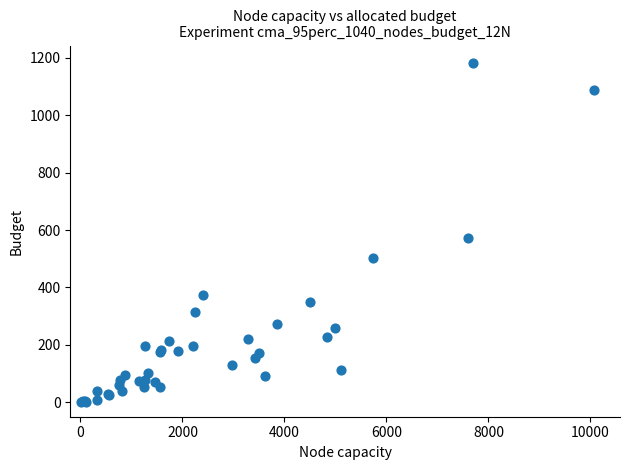

What Y value in the scatter plot is closest to 591?

572